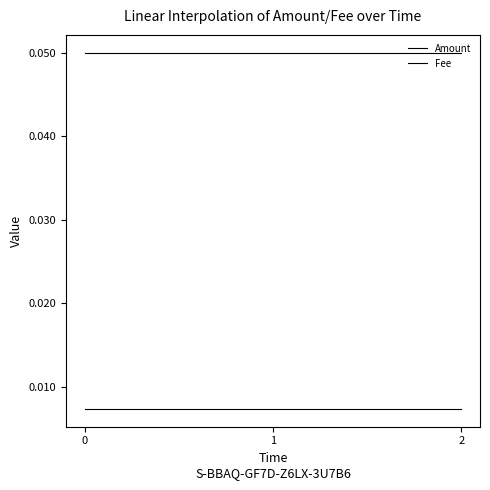

Count the number of data series in this chart.

2